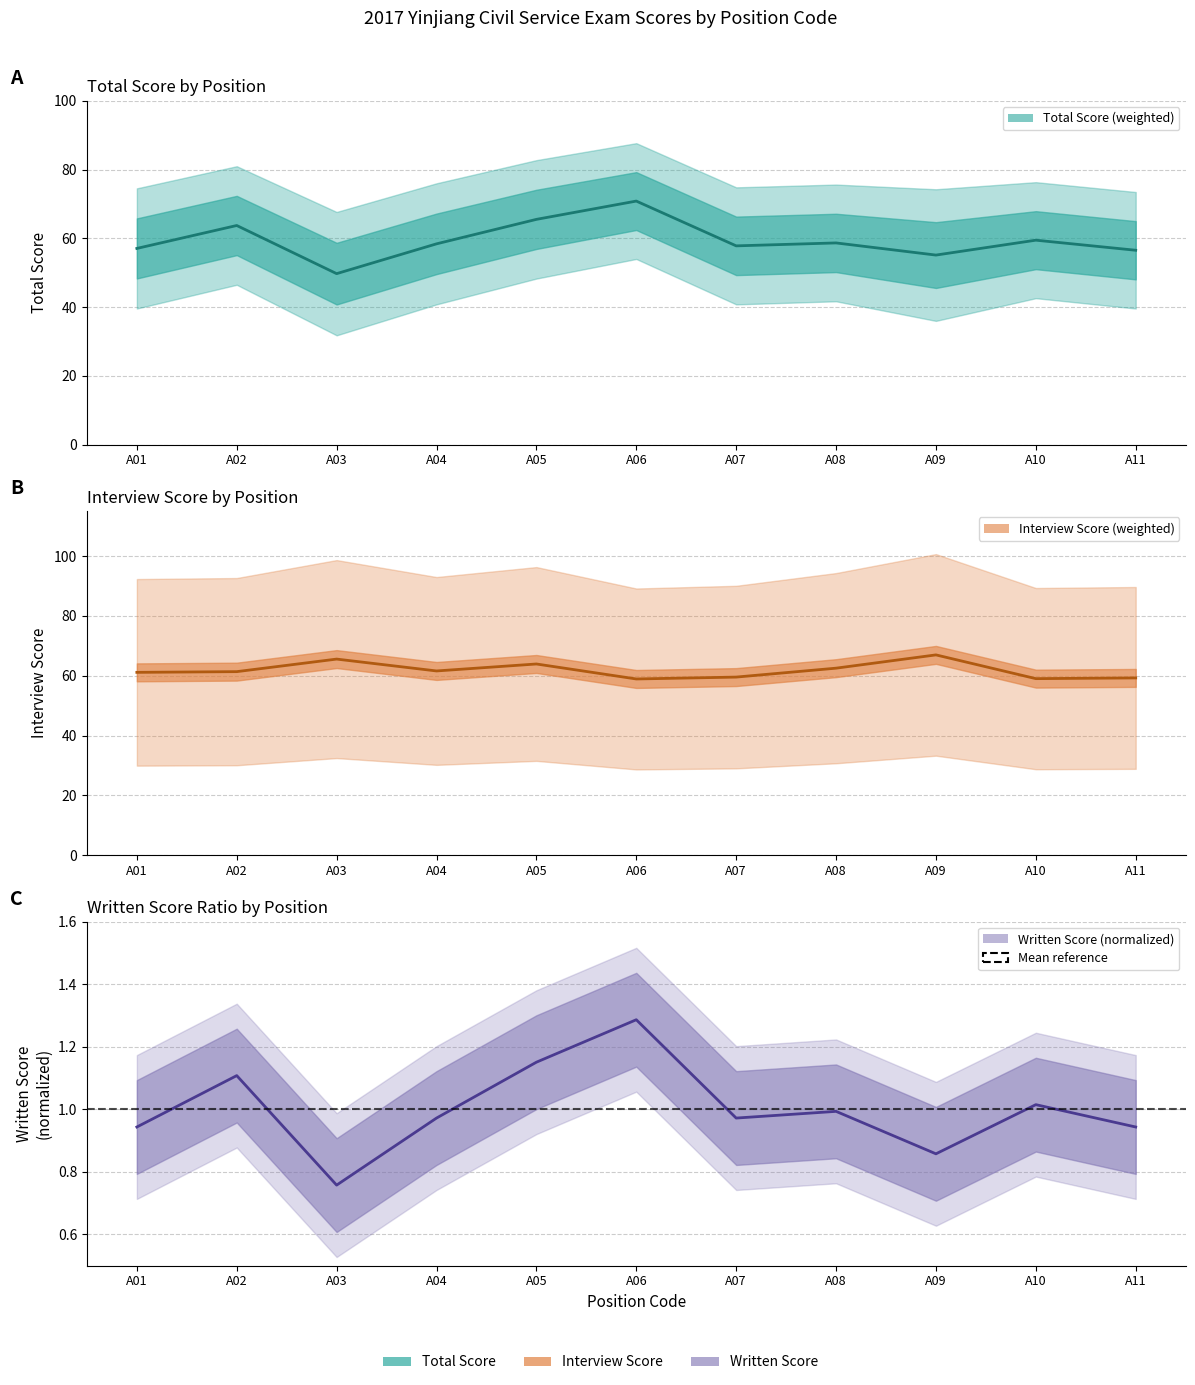

Reading right to left, transcribe all the data shown in this chart.

total_score: A11=56.5	A10=59.5	A09=55.1	A08=58.7	A07=57.8	A06=70.8	A05=65.5	A04=58.4	A03=49.7	A02=63.7	A01=57.1
written_score: A11=0.9	A10=1.0	A09=0.9	A08=1.0	A07=1.0	A06=1.3	A05=1.2	A04=1.0	A03=0.8	A02=1.1	A01=0.9
interview_score: A11=59.3	A10=59.0	A09=67.0	A08=62.5	A07=59.5	A06=58.9	A05=63.9	A04=61.6	A03=65.6	A02=61.4	A01=61.1